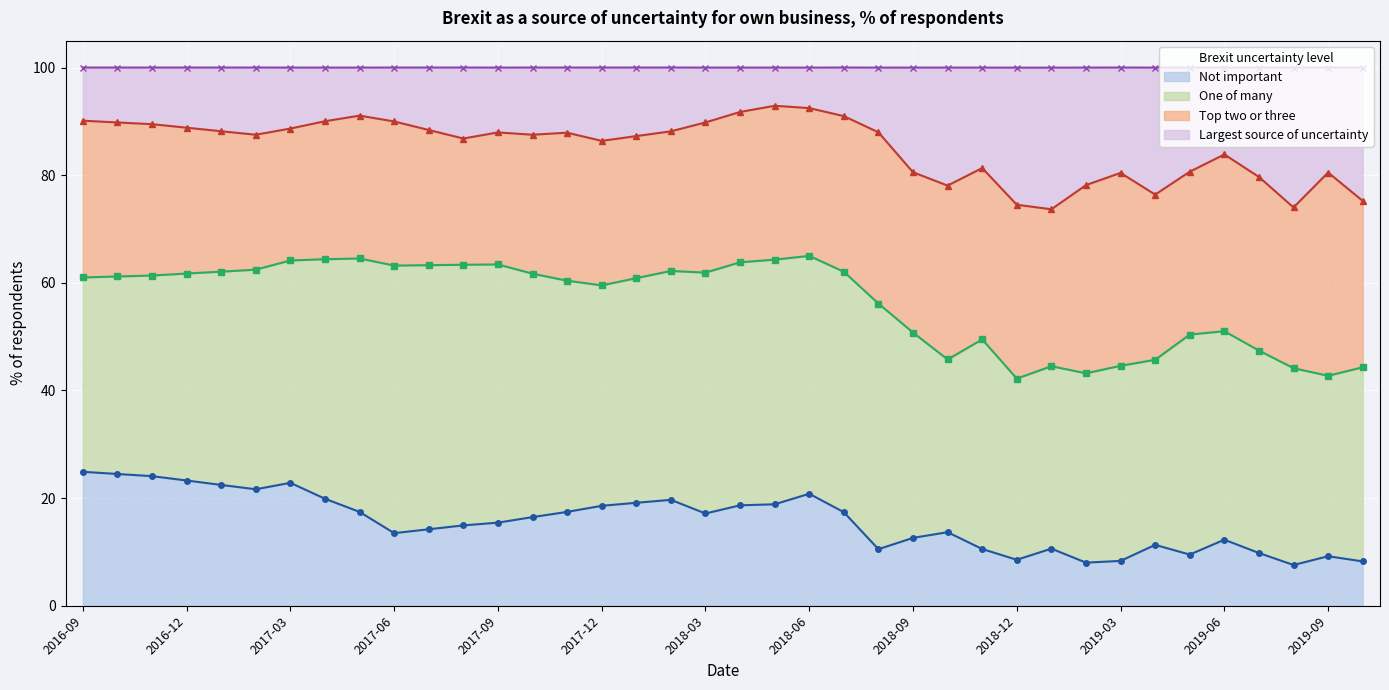

How many data points in Not important are above 16?

19